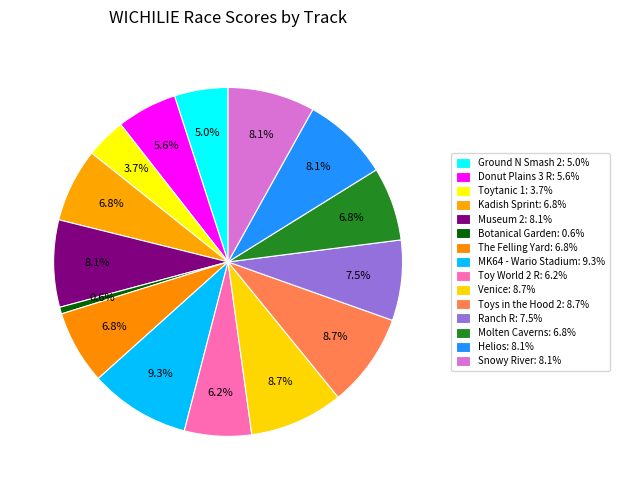

How many segments does this pie chart have?

15